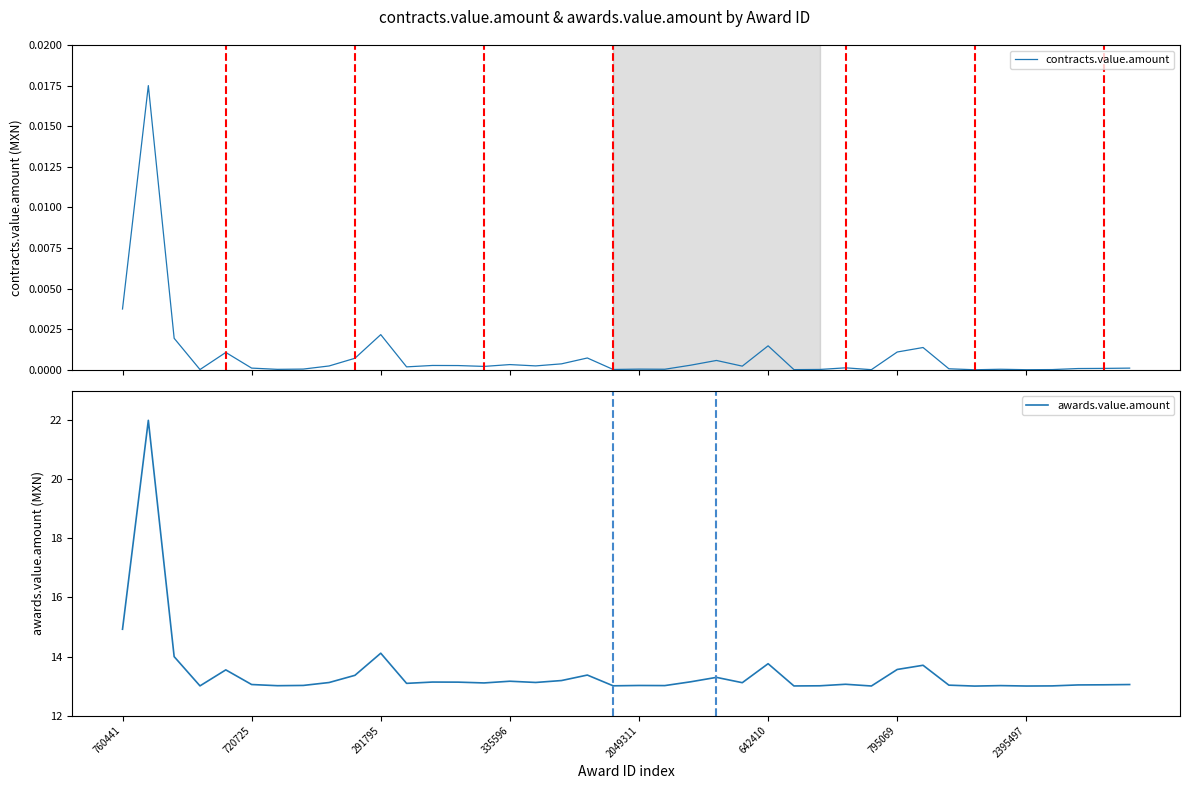

In contracts.value.amount, how many points are higher than both neighbors (excluding endpoints)?

12